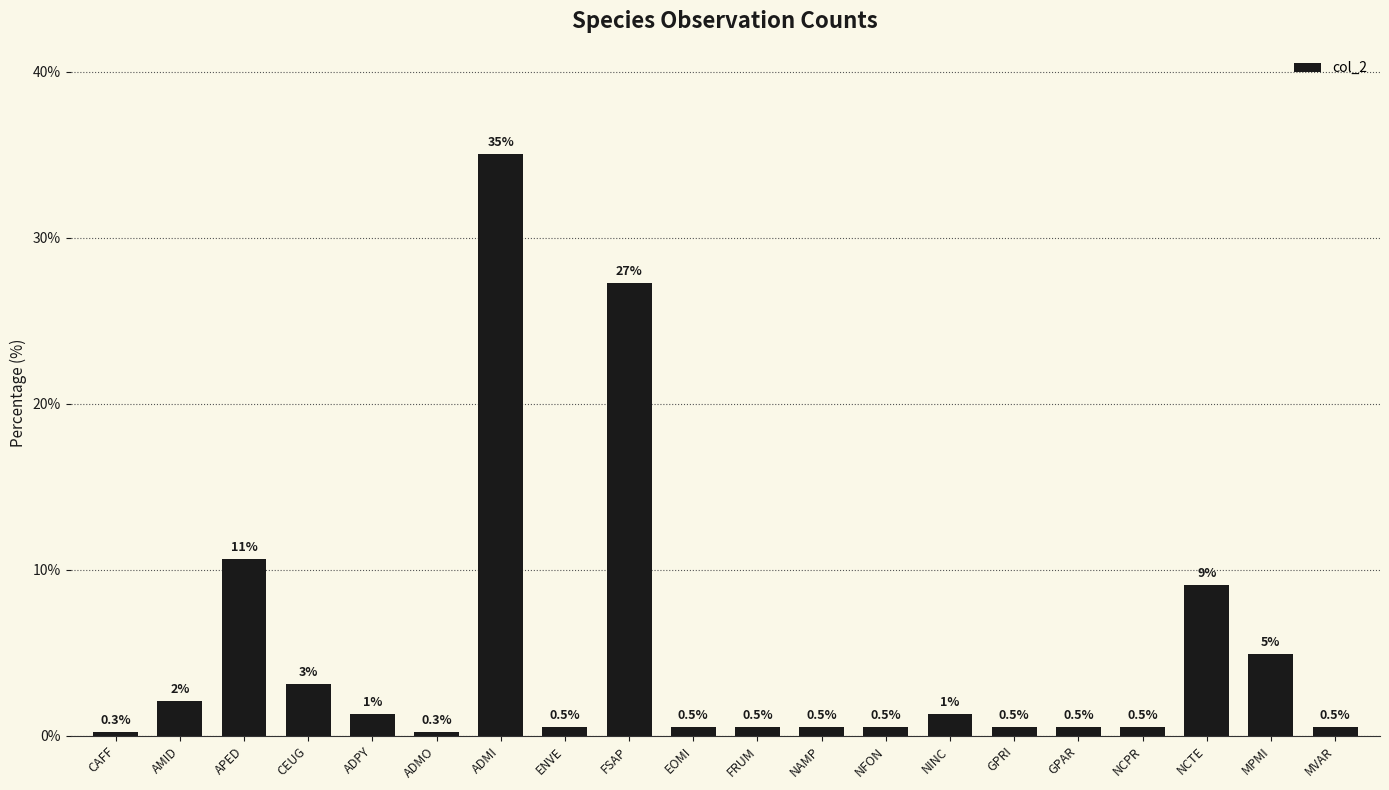

How many bars are there in total?

20